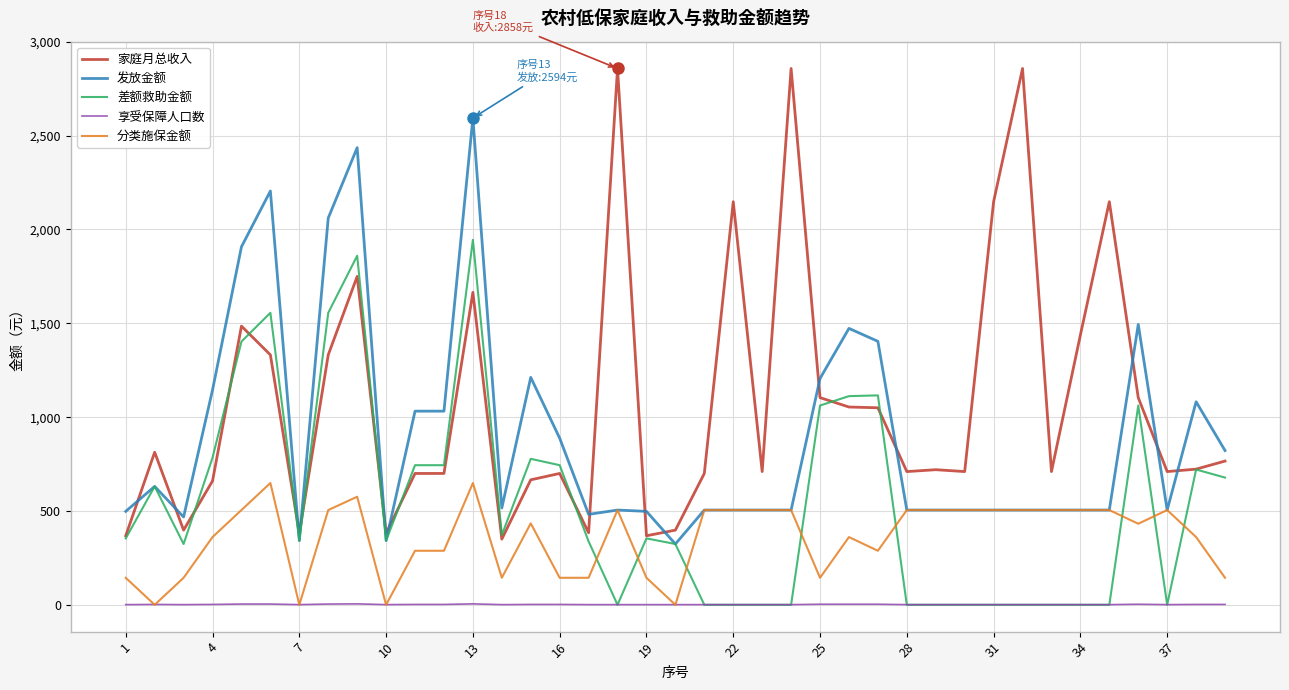

Which series has the largest range (max minus min)?

家庭月总收入